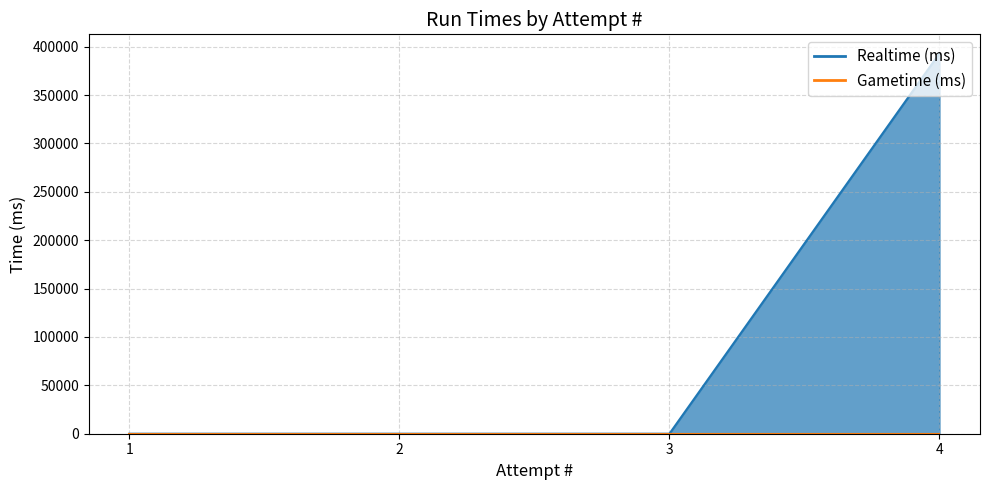

Which label corresponds to the smallest value in the chart?

3